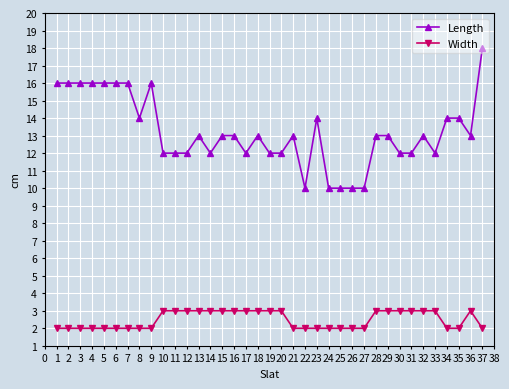

Read the Width value at 32.

3